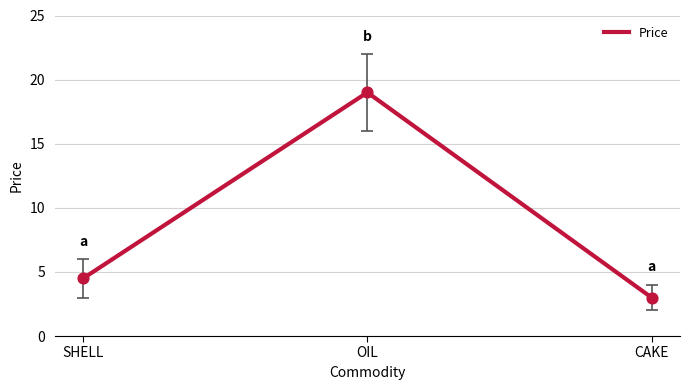

What is the change in value from OIL to CAKE?

-16.0